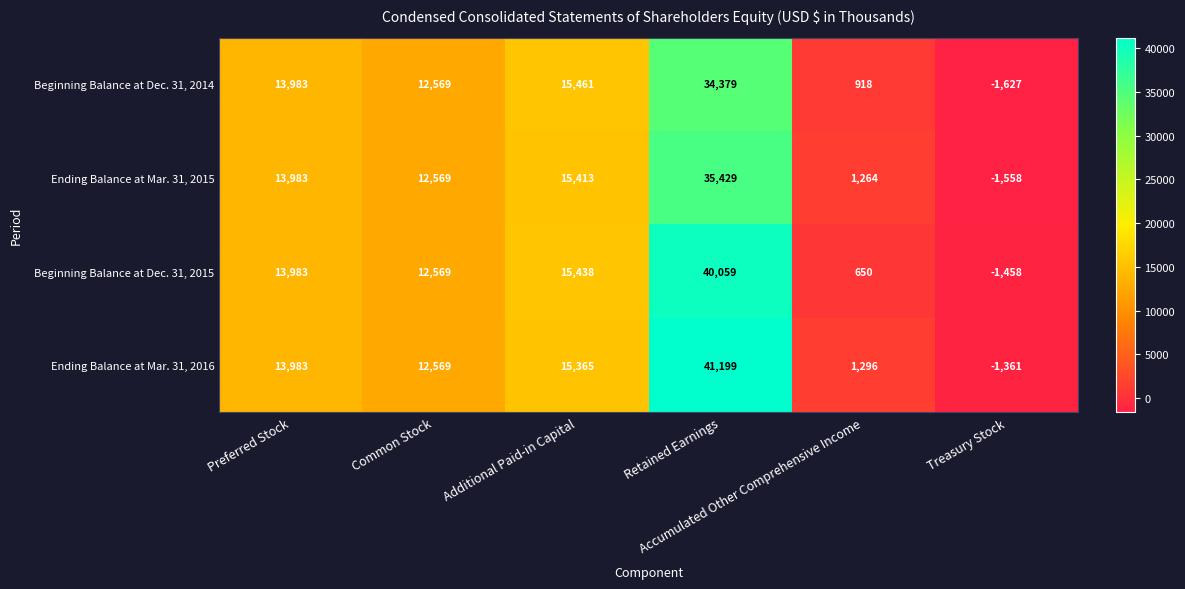

Which series has the widest spread of values?

Ending Balance at Mar. 31, 2016